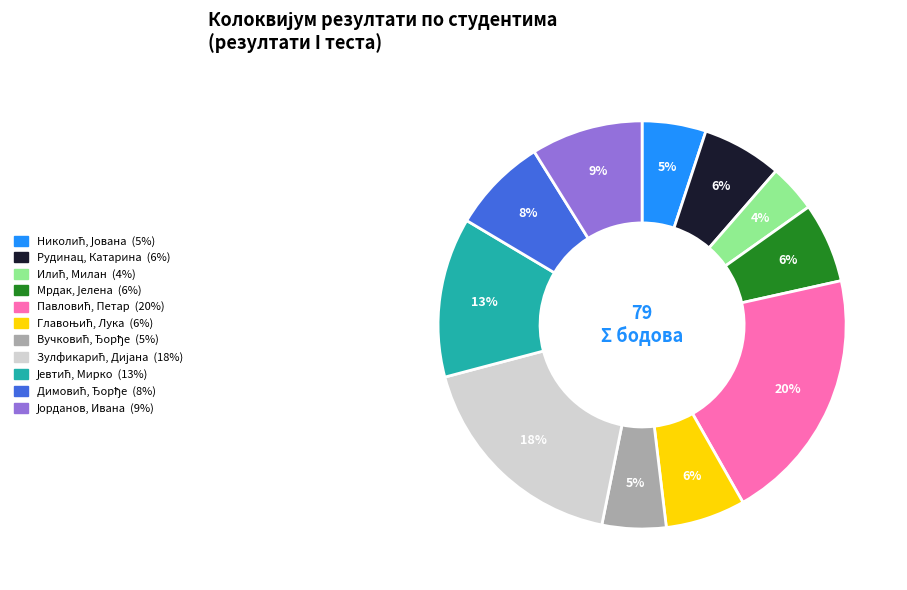

To the nearest percent, what is the average slice percentage?

9%